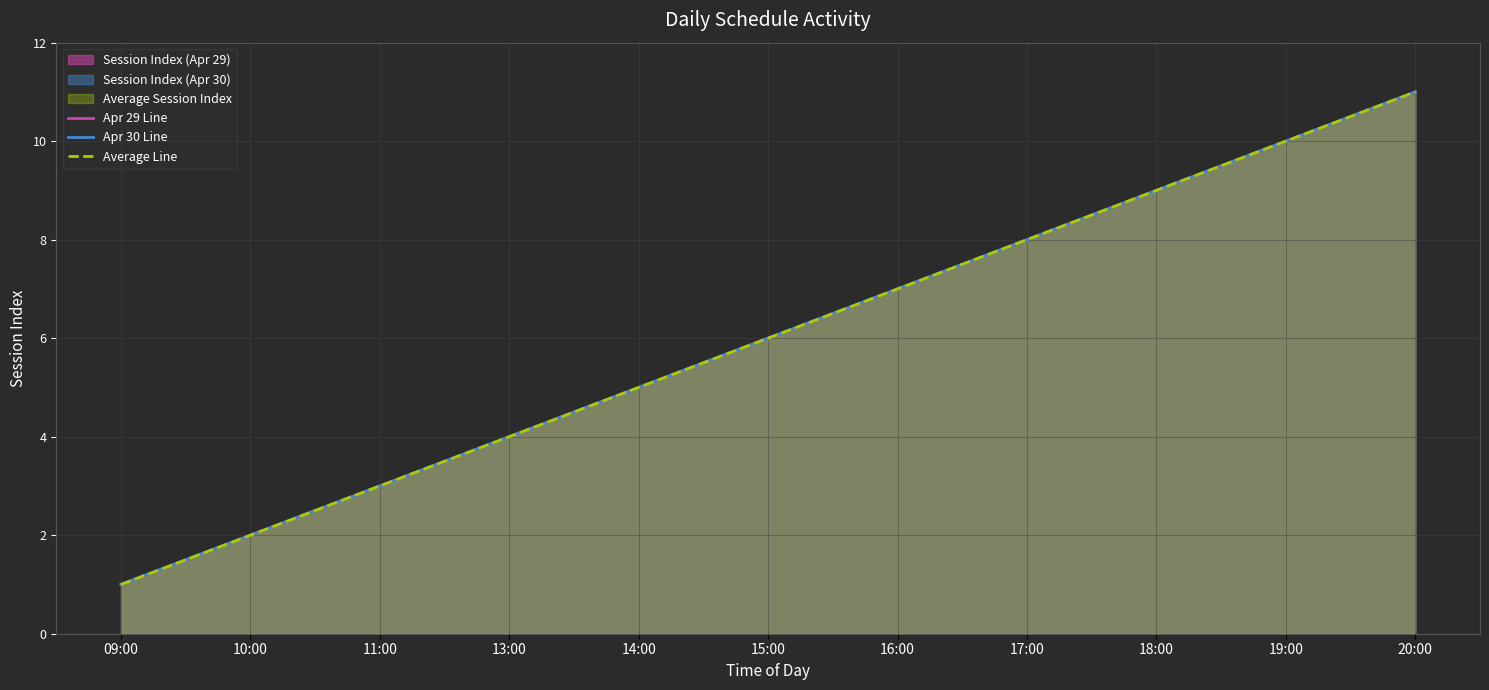

Which category has the highest value in the Apr 30 Line series?

20:00